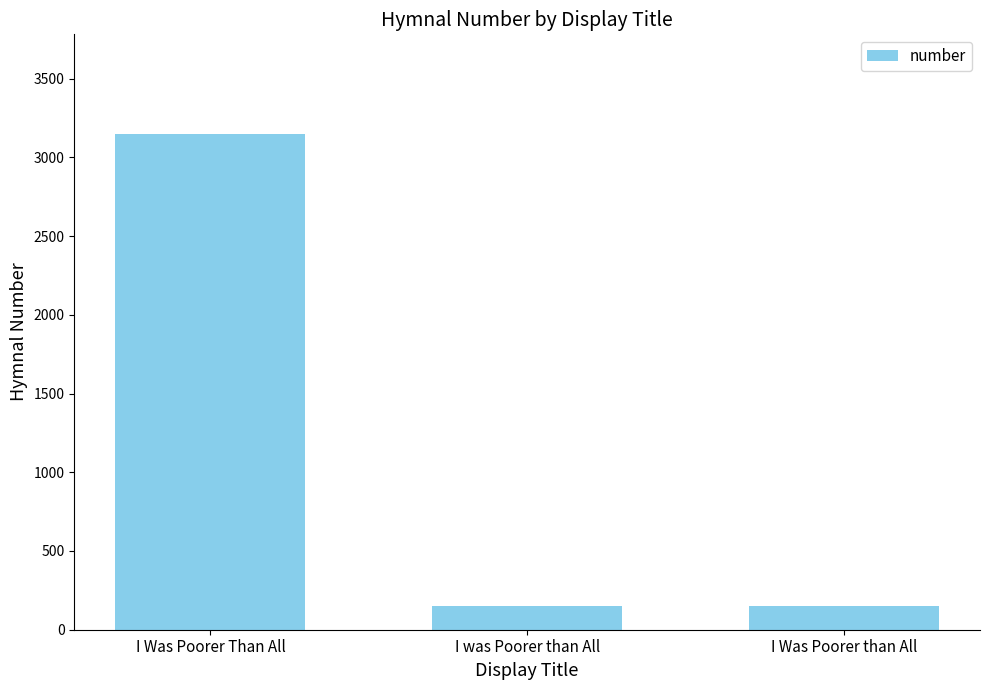

What is the approximate value at I Was Poorer Than All, to the nearest 100?

3200